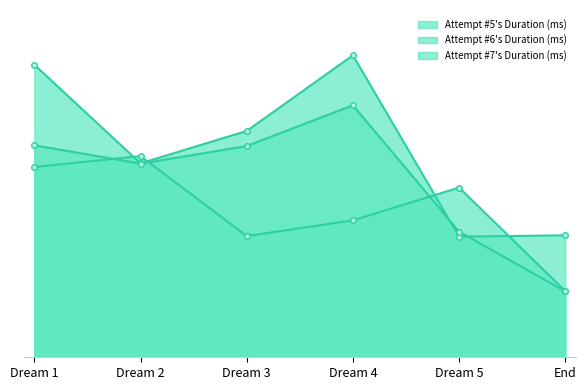

The value of Attempt #5's Duration (ms) at End is 643524. True or false?

True